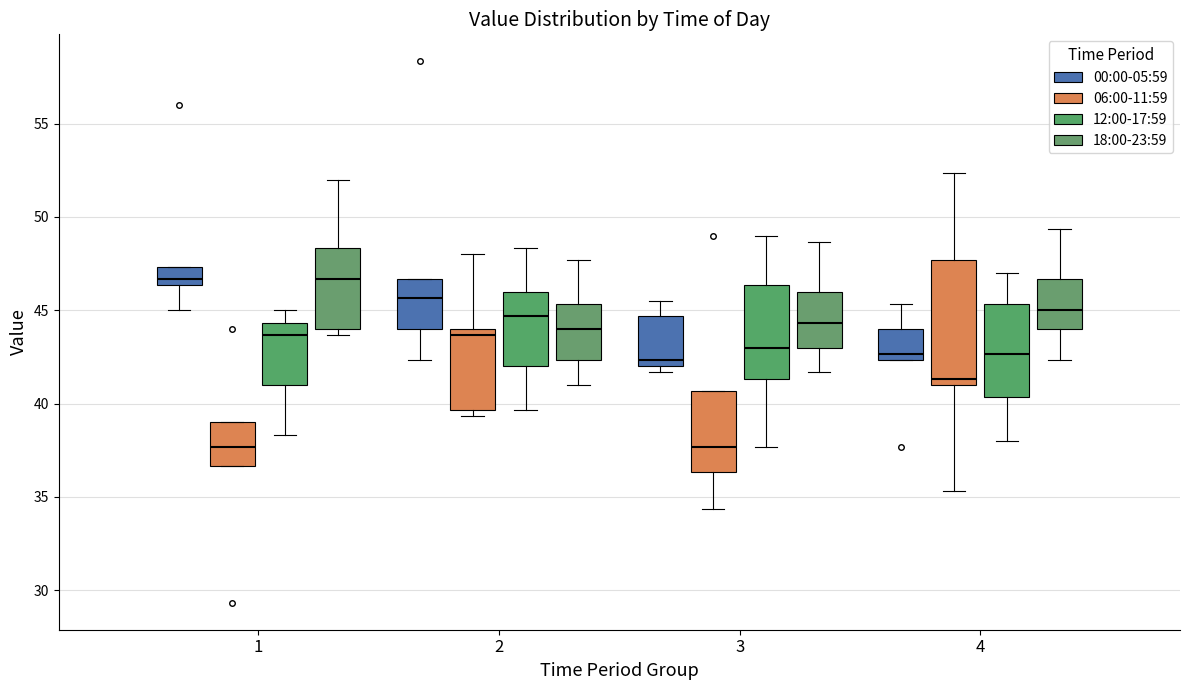

Reading left to right, transcribe this box plot: for each box, give where its median line is, the range the box spans, and where its two whiskers end, as read against the y-axis. The values are not printed on the chart, so give them approximately, as read against the axis.

1 (00:00-05:59): median 46.5 (just above the box's lower edge), box 46.5 to 47.5, whiskers 45.0 to 47.5
1 (06:00-11:59): median 37.5, box 36.5 to 39.0, whiskers 36.5 to 39.0
1 (12:00-17:59): median 43.5, box 41.0 to 44.5, whiskers 38.5 to 45.0
1 (18:00-23:59): median 46.5, box 44.0 to 48.5, whiskers 43.5 to 52.0
2 (00:00-05:59): median 45.5, box 44.0 to 46.5, whiskers 42.5 to 46.5
2 (06:00-11:59): median 43.5, box 39.5 to 44.0, whiskers 39.5 (just below the box's lower edge) to 48.0
2 (12:00-17:59): median 44.5, box 42.0 to 46.0, whiskers 39.5 to 48.5
2 (18:00-23:59): median 44.0, box 42.5 to 45.5, whiskers 41.0 to 47.5
3 (00:00-05:59): median 42.5, box 42.0 to 44.5, whiskers 41.5 to 45.5
3 (06:00-11:59): median 37.5, box 36.5 to 40.5, whiskers 34.5 to 40.5
3 (12:00-17:59): median 43.0, box 41.5 to 46.5, whiskers 37.5 to 49.0
3 (18:00-23:59): median 44.5, box 43.0 to 46.0, whiskers 41.5 to 48.5
4 (00:00-05:59): median 42.5 (just above the box's lower edge), box 42.5 to 44.0, whiskers 42.5 to 45.5
4 (06:00-11:59): median 41.5, box 41.0 to 47.5, whiskers 35.5 to 52.5
4 (12:00-17:59): median 42.5, box 40.5 to 45.5, whiskers 38.0 to 47.0
4 (18:00-23:59): median 45.0, box 44.0 to 46.5, whiskers 42.5 to 49.5